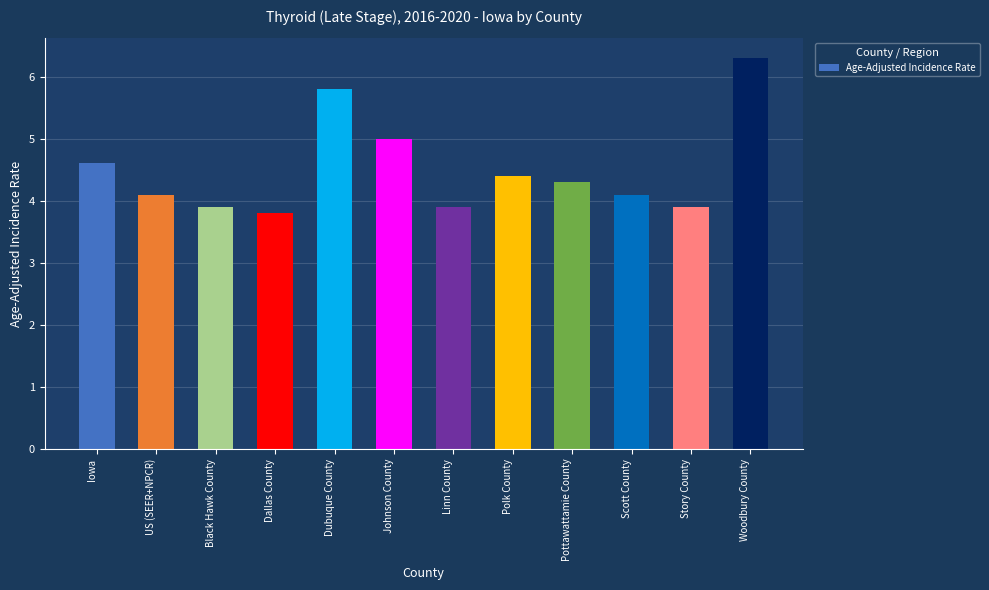

Is it true that the value at Story County is 3.9?

True